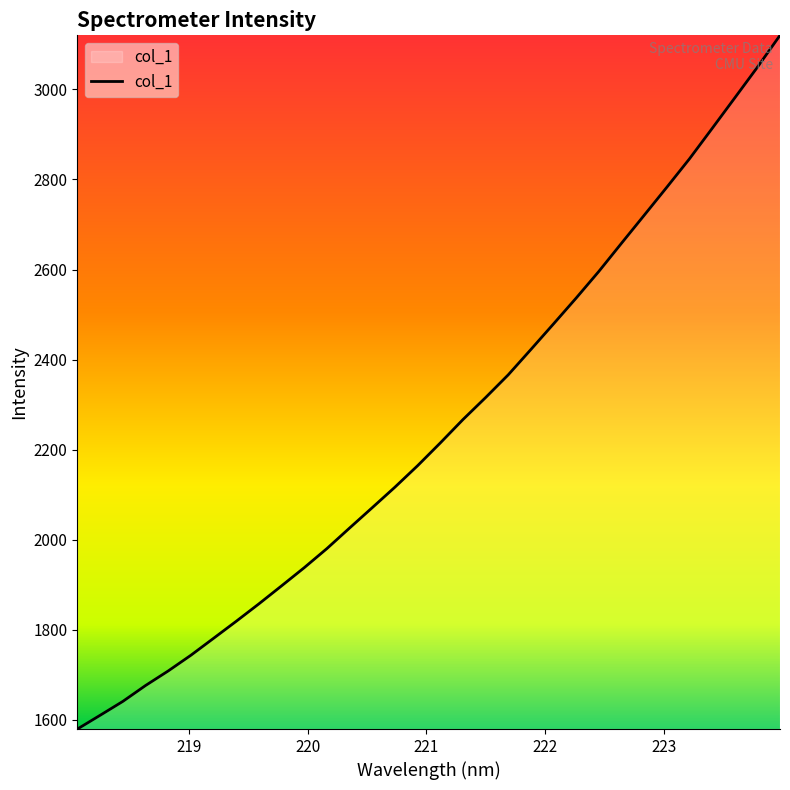

What is the sum of all values?

71881.8